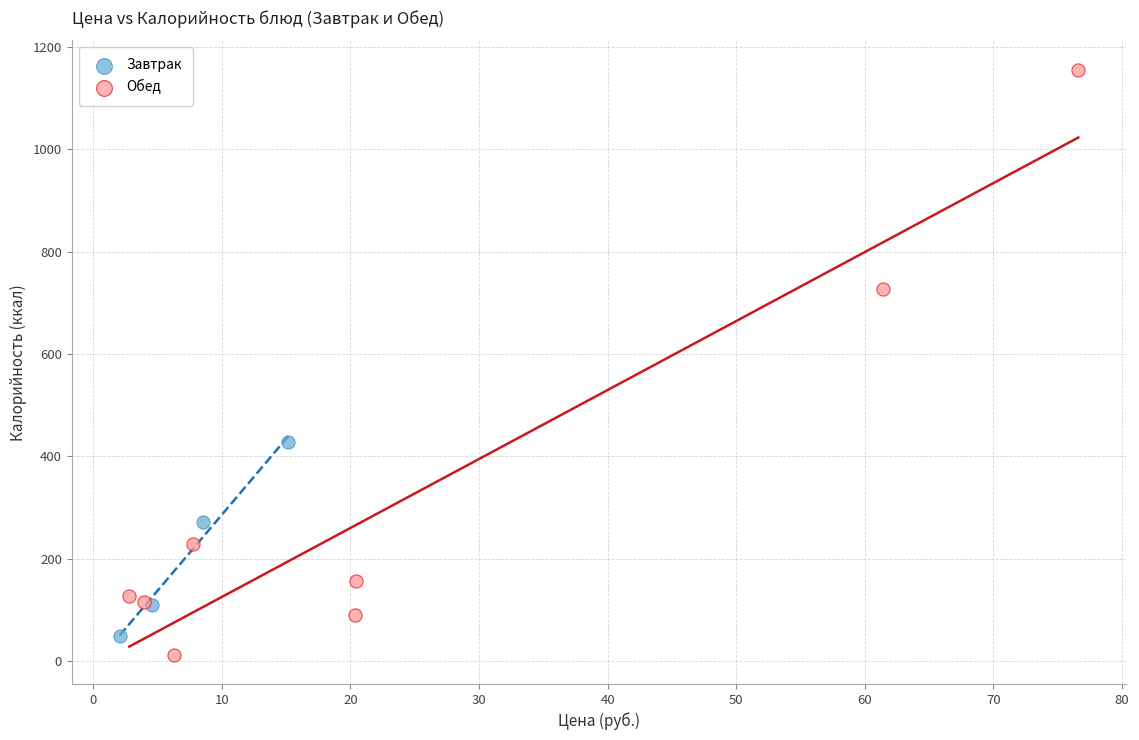

What are all the series names shown in the legend?

Завтрак, Обед